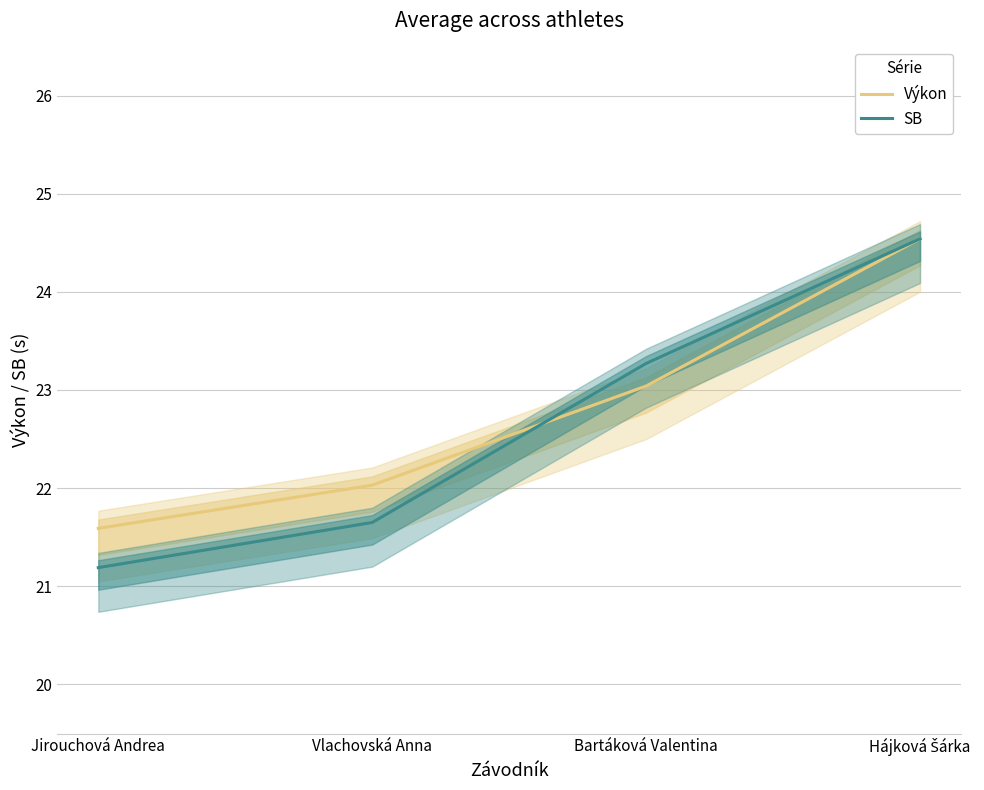

True or false: SB and Výkon intersect in this chart.

True